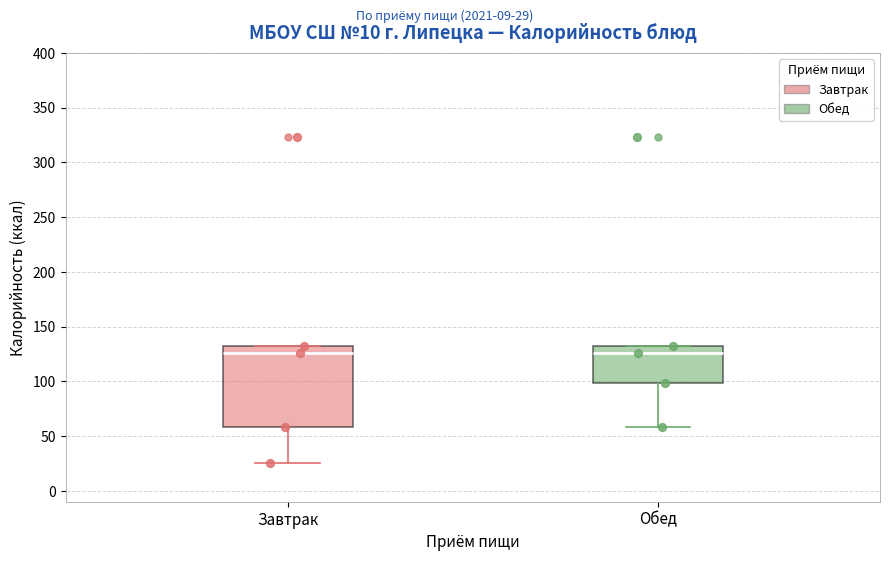

Reading left to right, read every box against the y-axis: the position of its median line, the range the box covers, and the ends of its whiskers. The values are not printed on the chart, so give them approximately, as read against the axis.

Завтрак: median 125, box 60 to 130, whiskers 25 to 130
Обед: median 125, box 100 to 130, whiskers 60 to 130